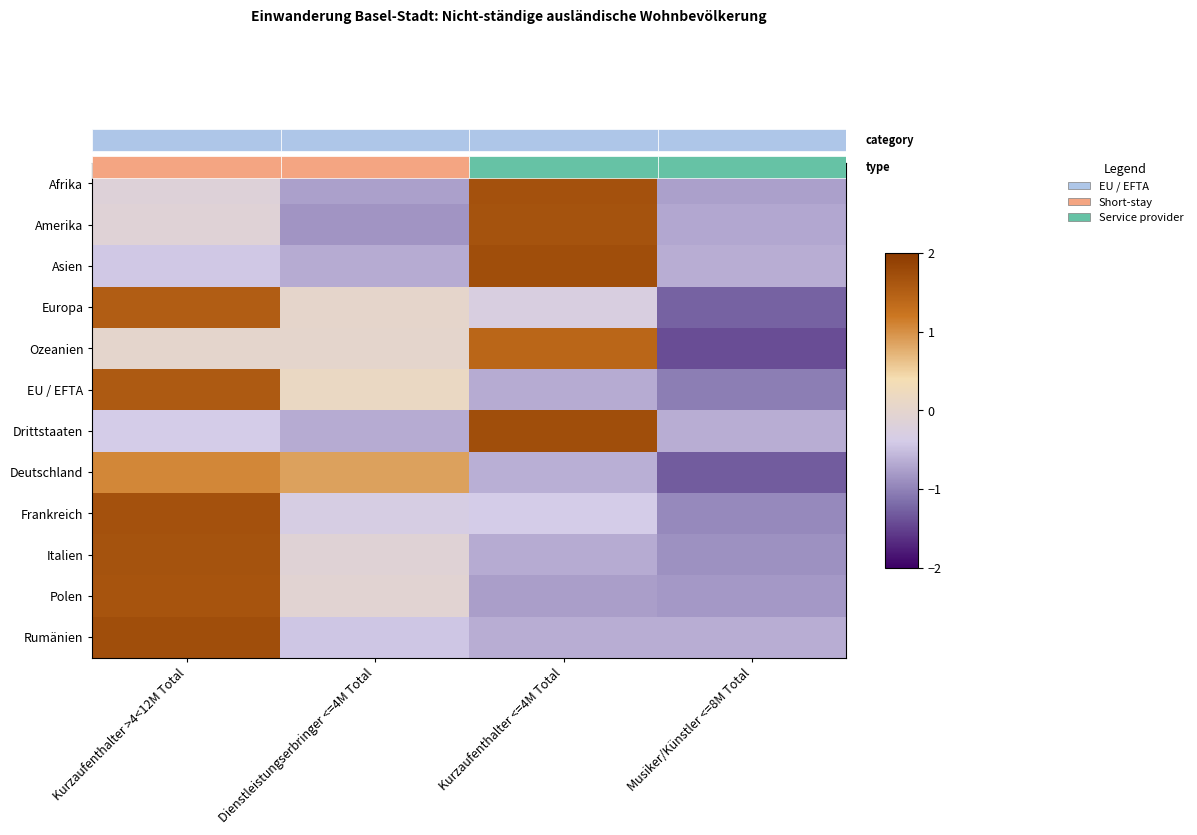

What is the smallest value displayed?

-1.4